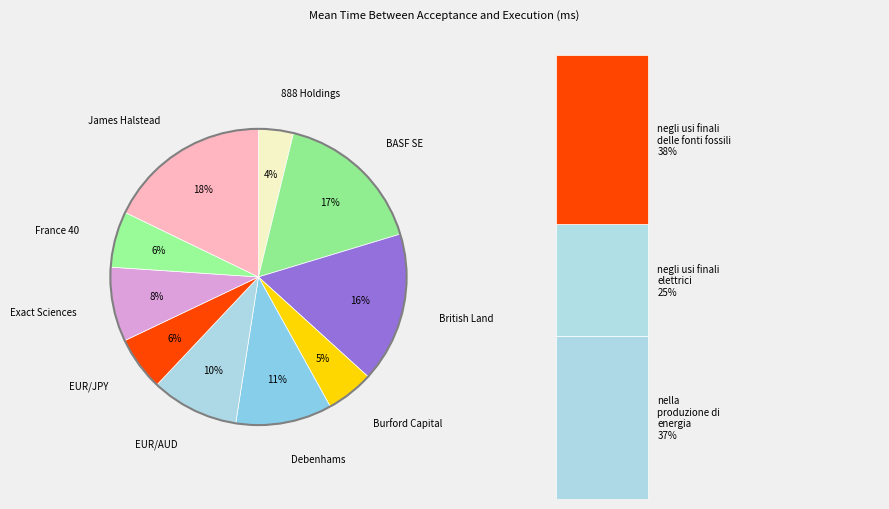

What percentage is NOT represented by James Halstead?

82.2%